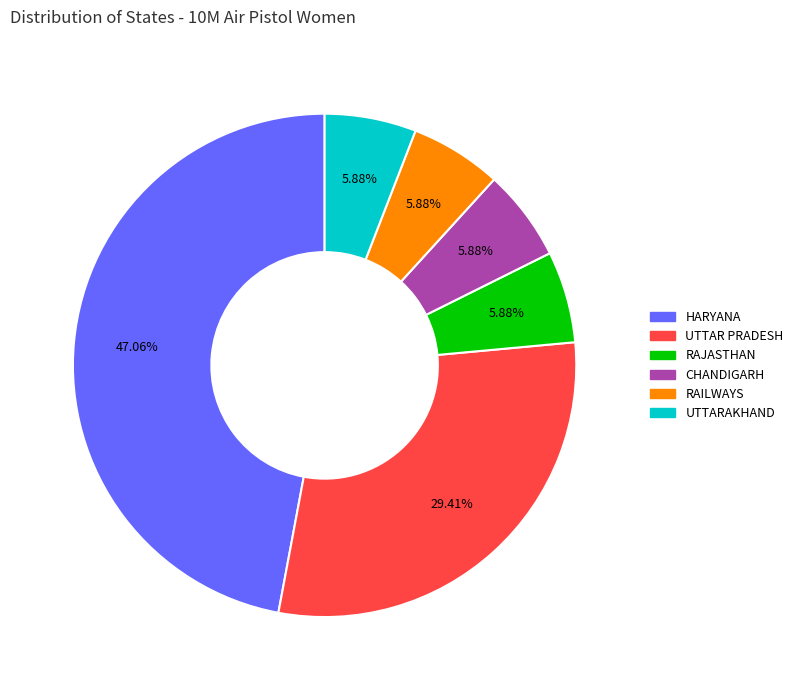

What is the total percentage of RAILWAYS and CHANDIGARH?

11.8%